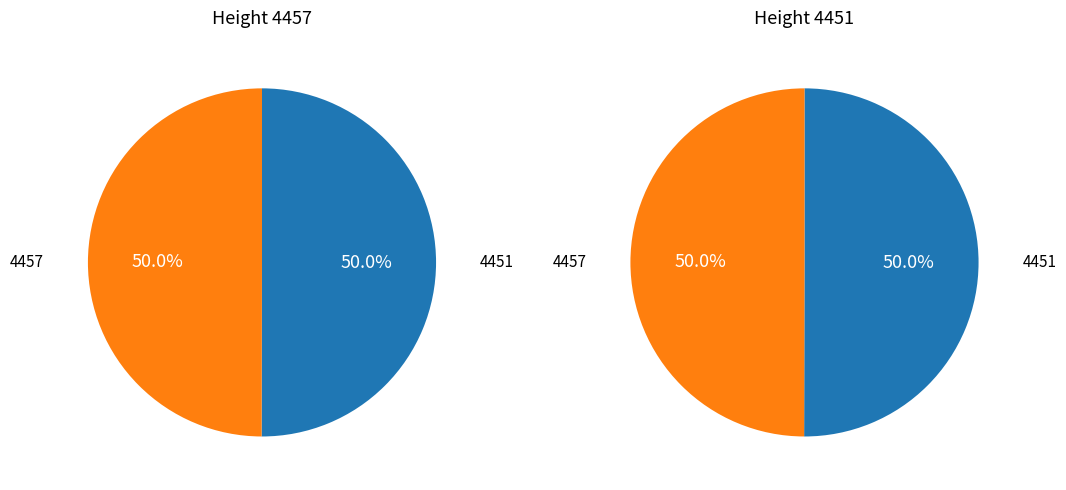

Count the number of slices in the pie.

2